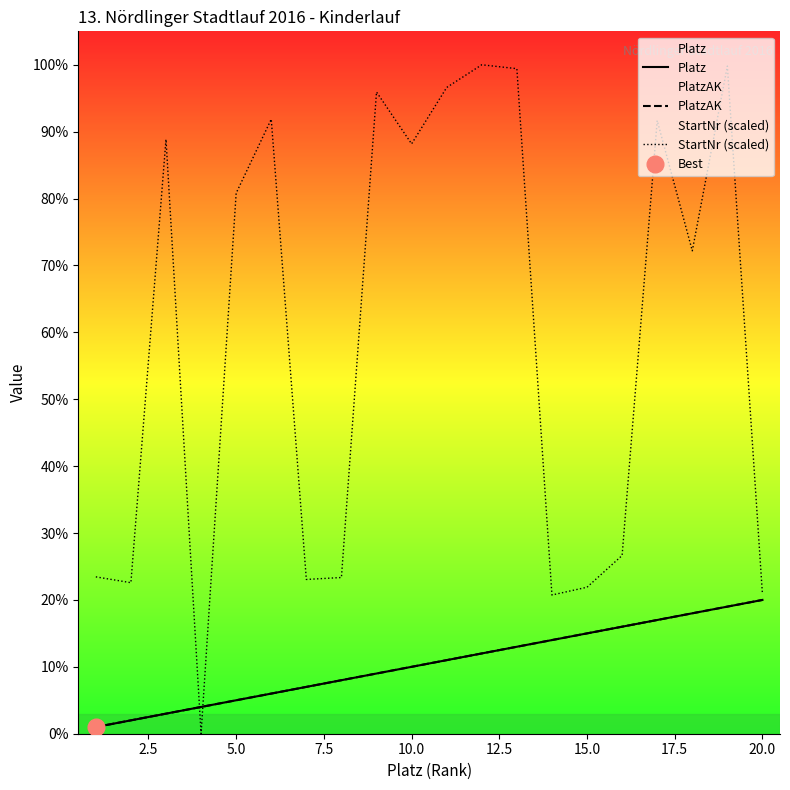

Is it true that StartNr (scaled) equals 65.5 at 7.5?

False